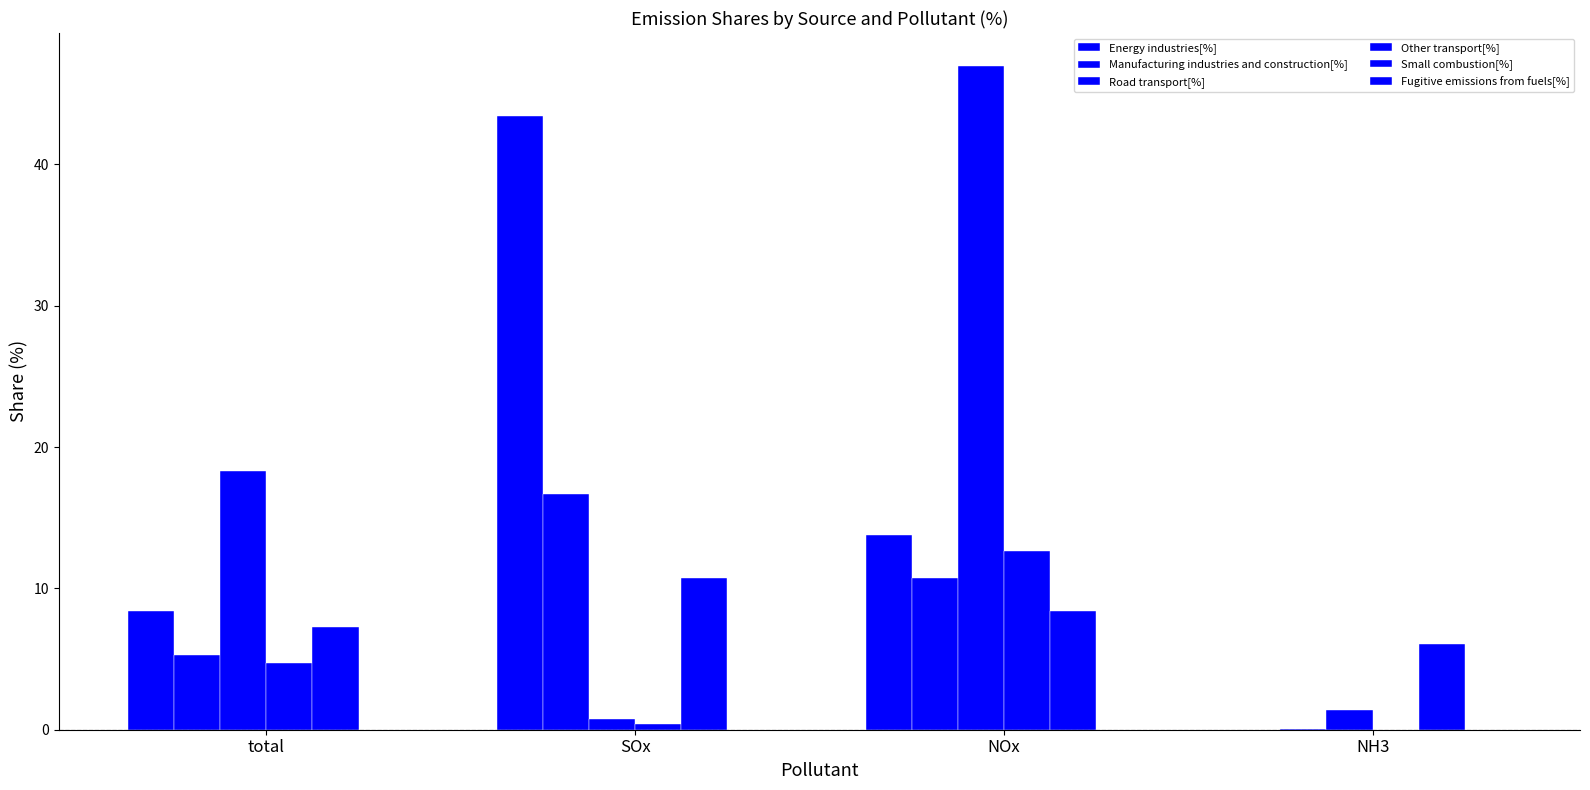

What is the label of the 3rd bar from the right?

SOx